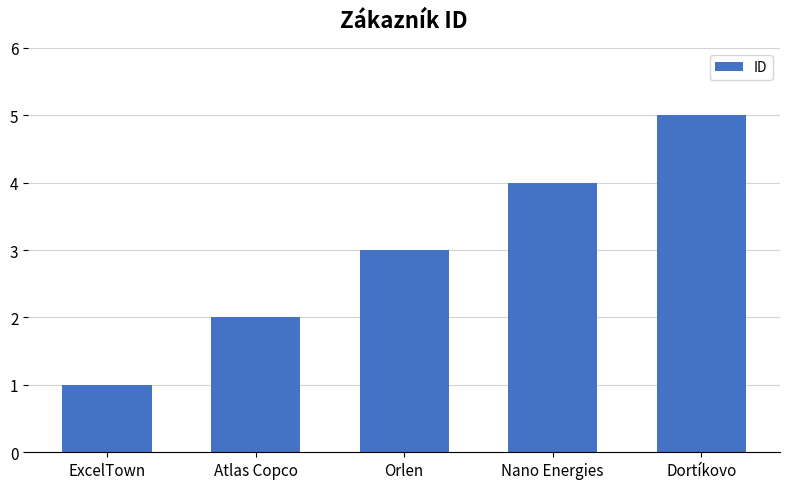

What is the sum of all values?

15